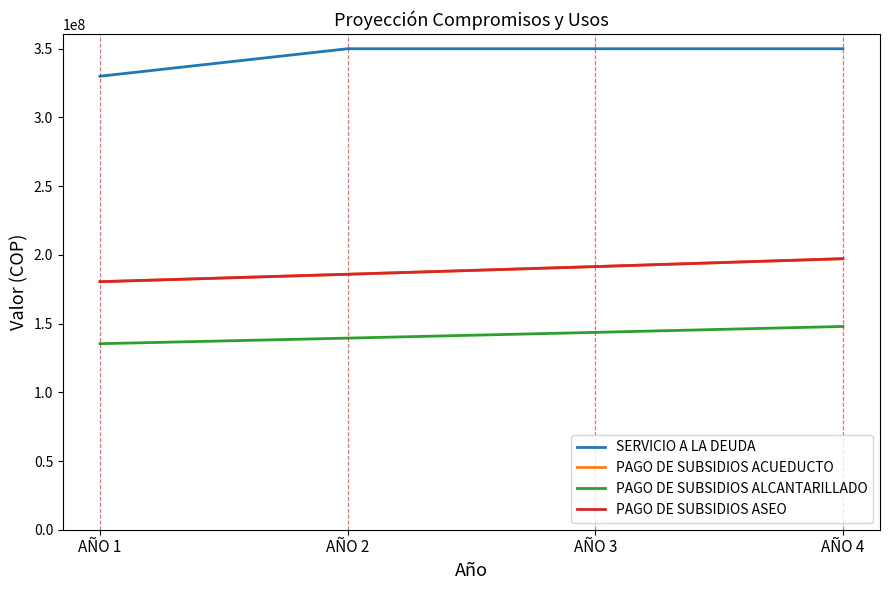

Does the chart display data point markers on the line(s)?

No